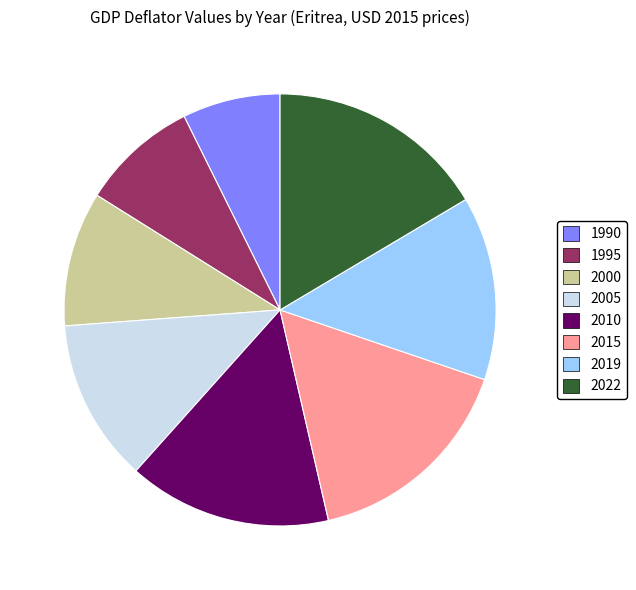

Approximately how many times larger is the value at 2005 compared to 2000?

1.2